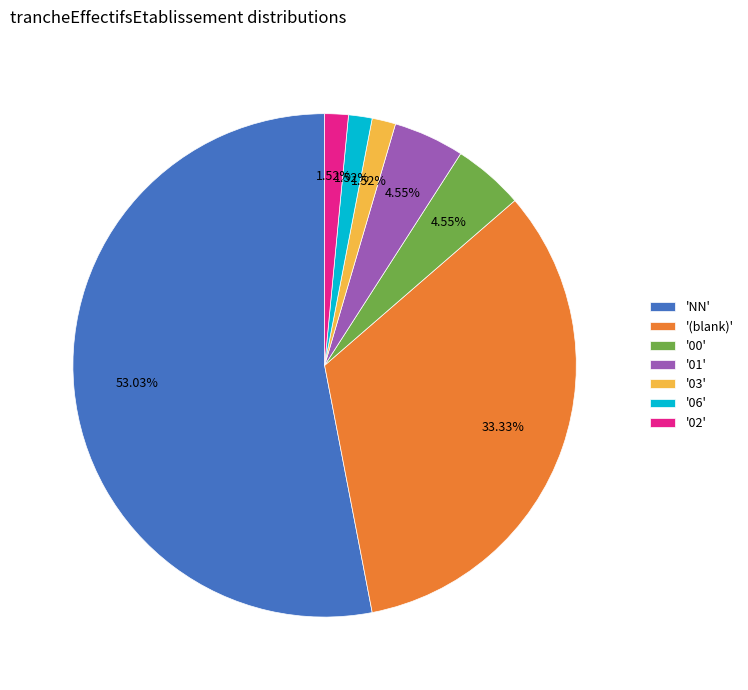

Do '01' and '(blank)' together represent more than half of the pie?

No